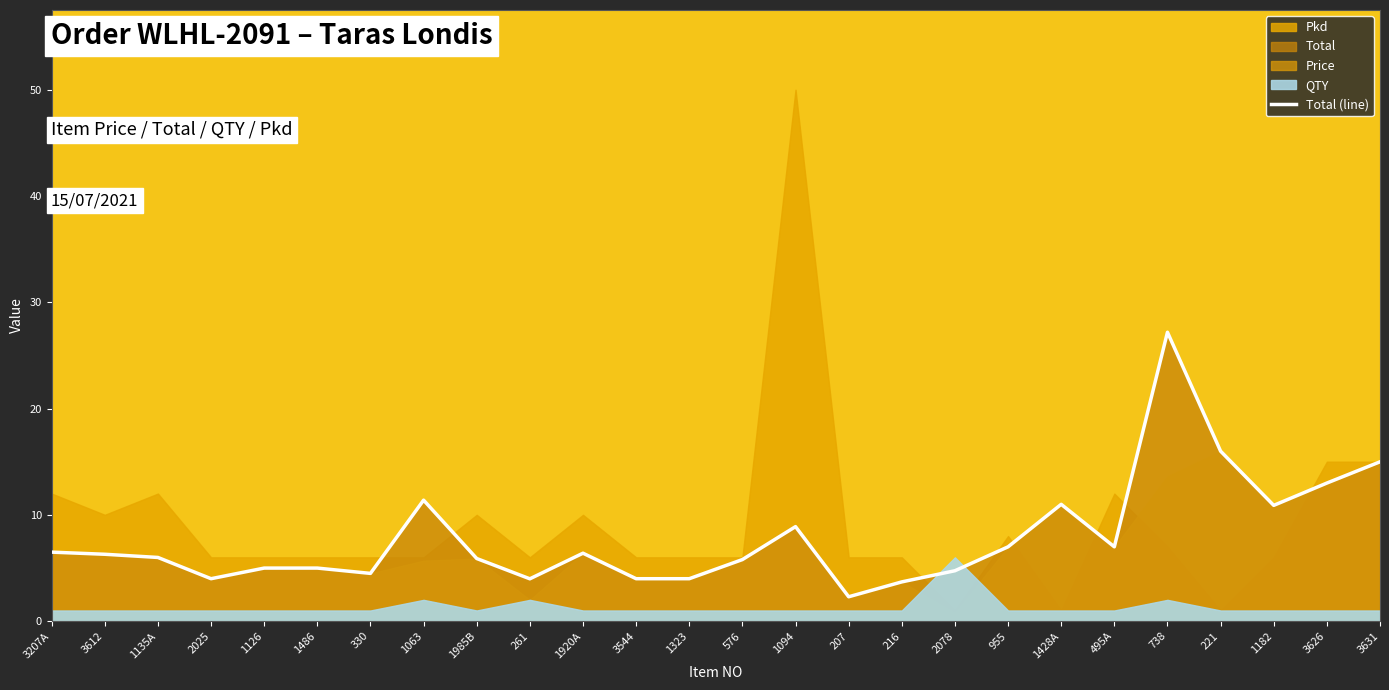

True or false: there are more than 1 points higher than both neighbors.

True